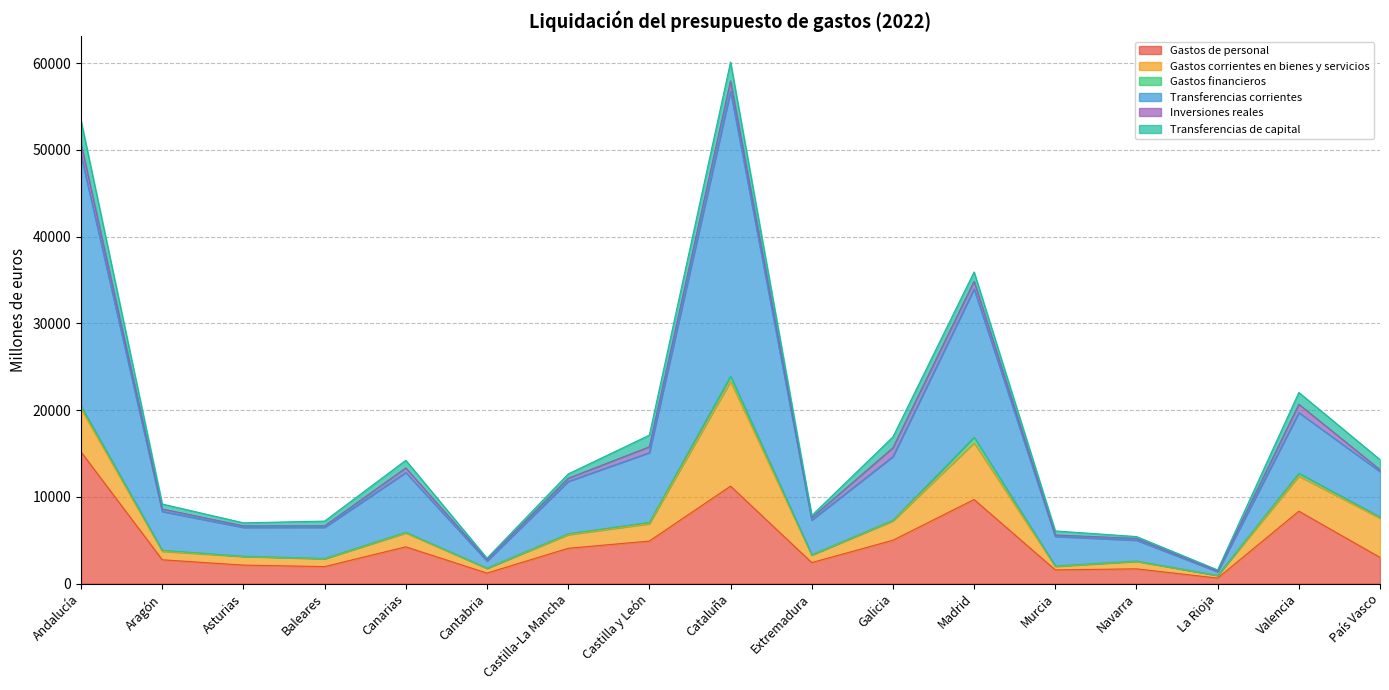

What is the difference between the maximum and second lowest values in the Gastos corrientes en bienes y servicios series?

11672